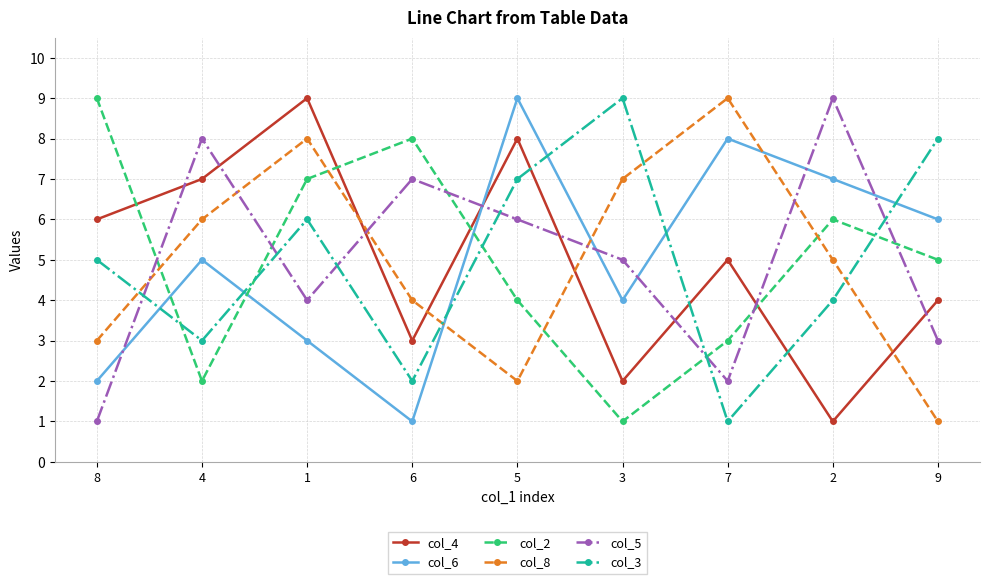

How many col_2 values are between 3 and 7?

5